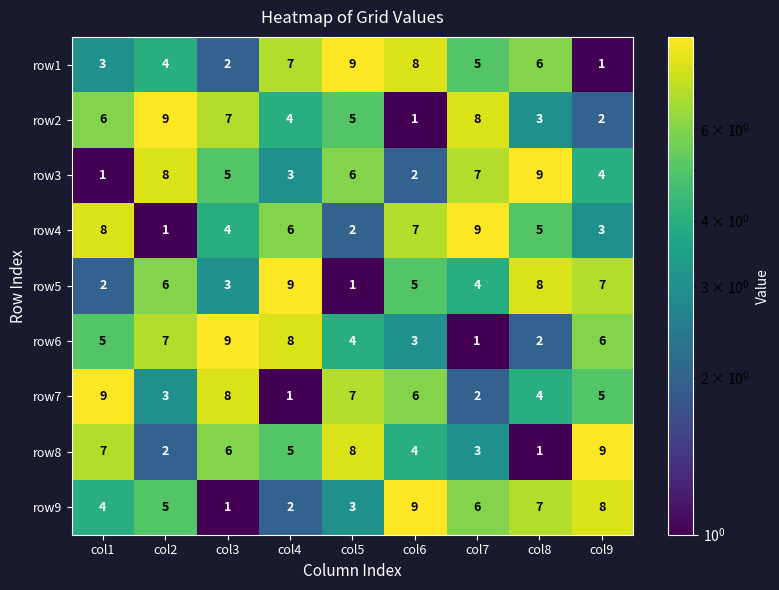

At col8, list the series in order from smallest to largest.

row8, row6, row2, row7, row4, row1, row9, row5, row3